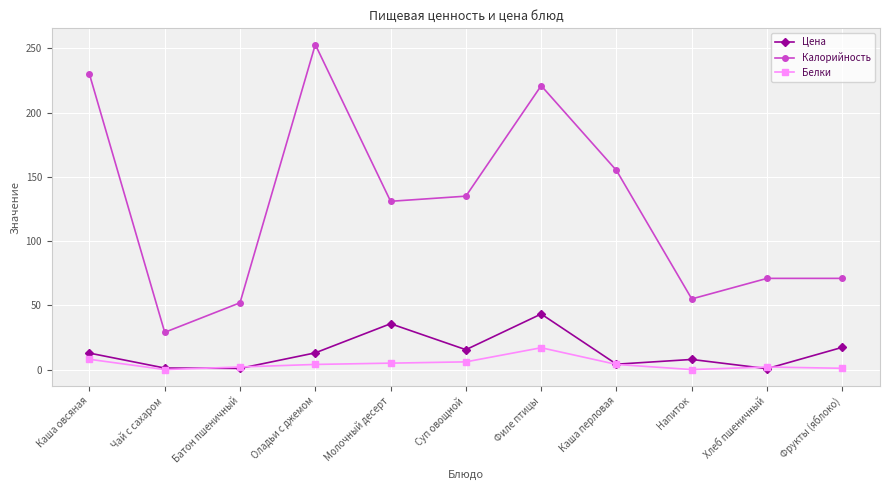

Which series changed the most between Суп овощной and Хлеб пшеничный?

Калорийность